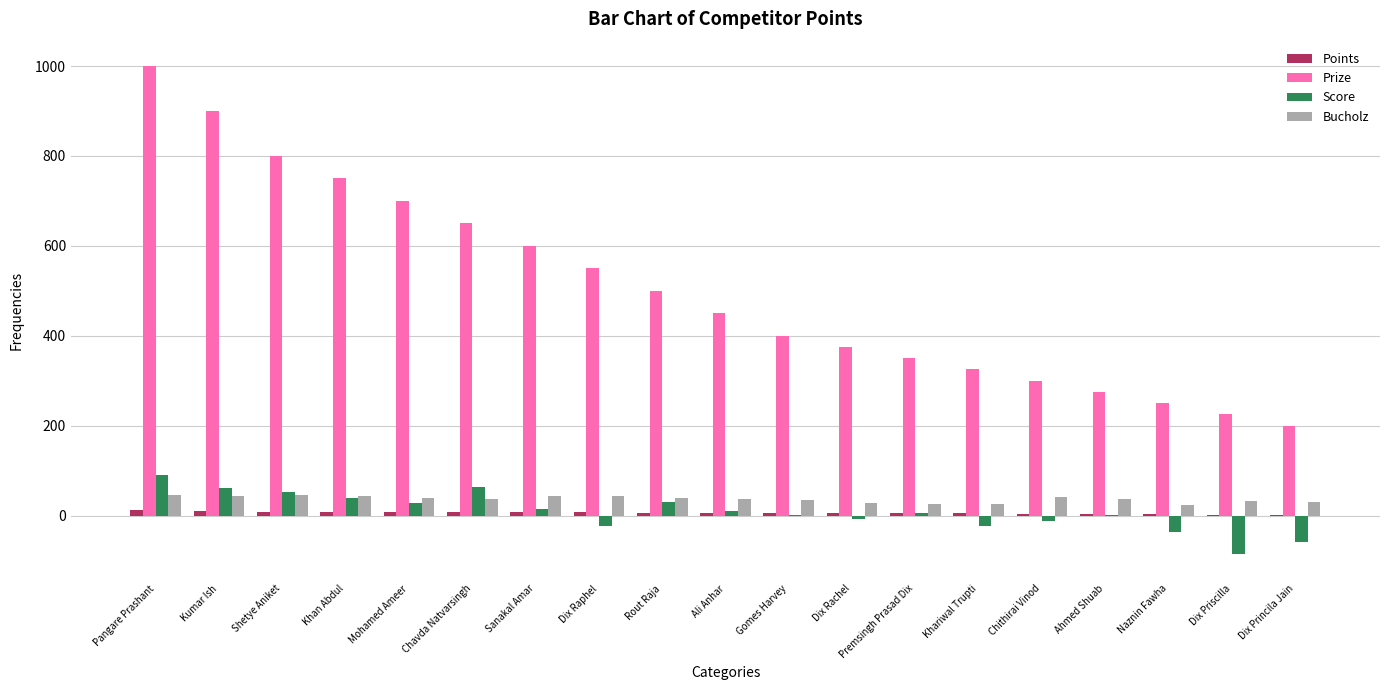

Which series changed the most between Shetye Aniket and Ali Anhar?

Prize